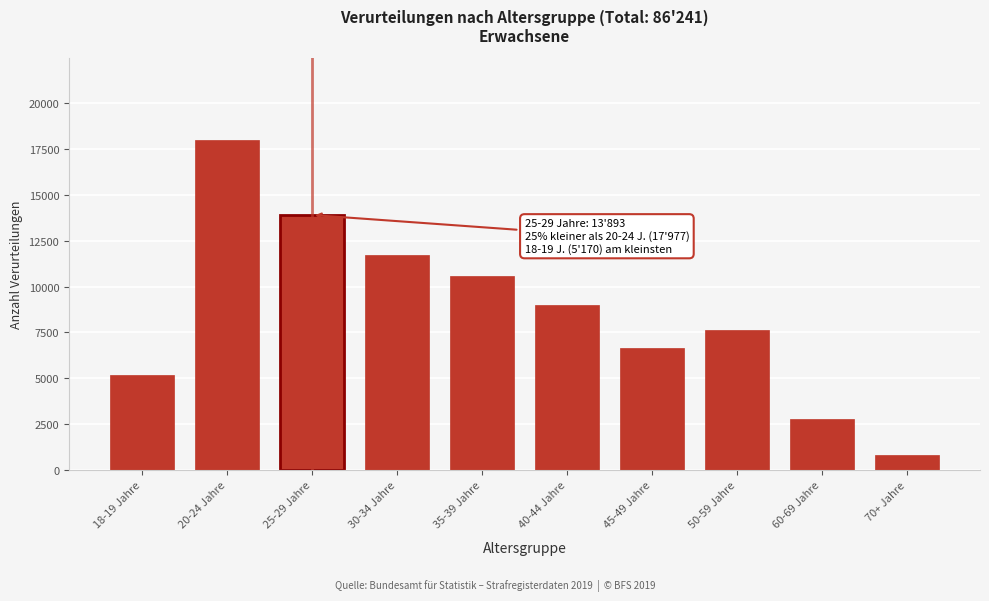

Reading left to right, list all the values displayed in this chart.

5170	17977	13893	11698	10590	9020	6666	7620	2769	838